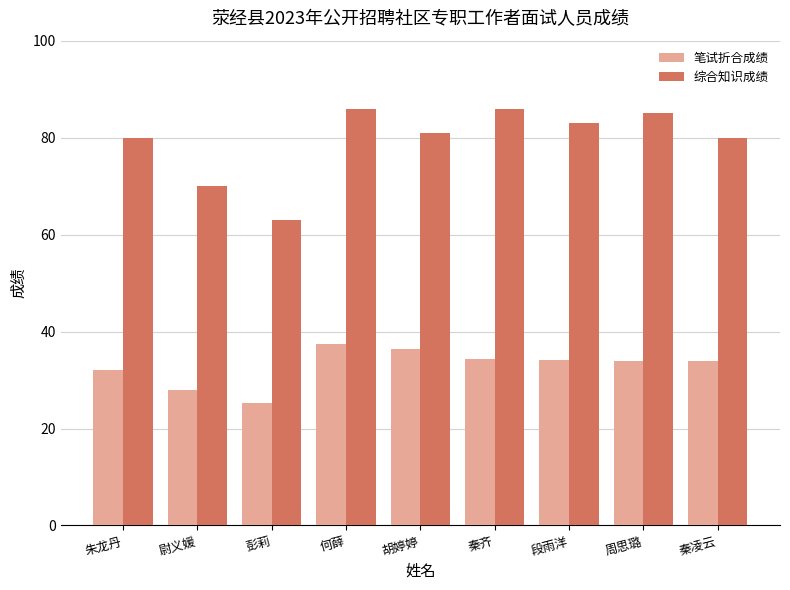

How many values in the 综合知识成绩 series are below 81?

4